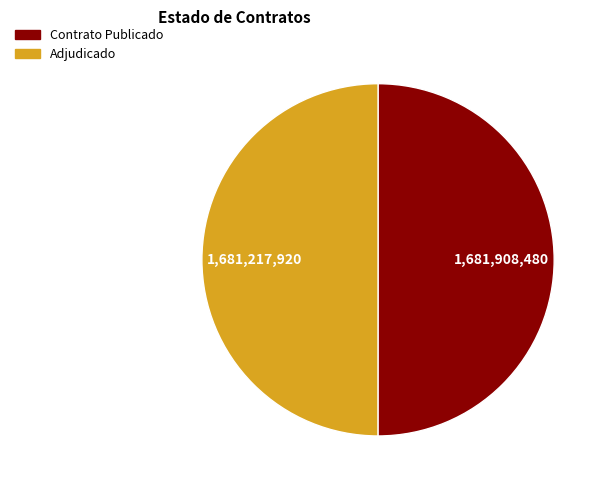

Which slice is the largest?

PUBC